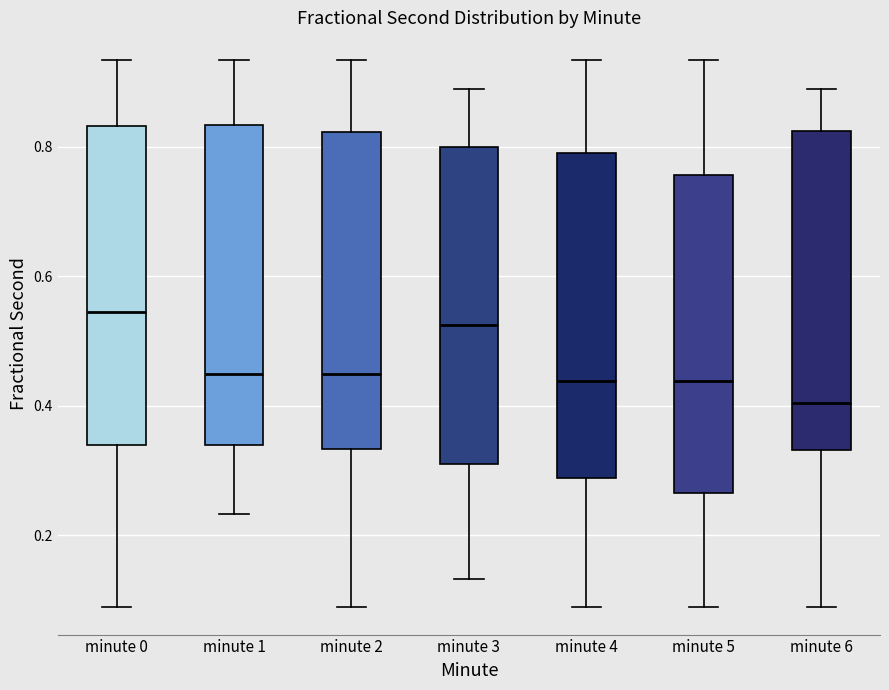

Reading left to right, read every box against the y-axis: the position of its median line, the range the box covers, and the ends of its whiskers. The values are not printed on the chart, so give them approximately, as read against the axis.

minute 0: median 0.54, box 0.34 to 0.84, whiskers 0.08 to 0.94
minute 1: median 0.44, box 0.34 to 0.84, whiskers 0.24 to 0.94
minute 2: median 0.44, box 0.34 to 0.82, whiskers 0.08 to 0.94
minute 3: median 0.52, box 0.32 to 0.80, whiskers 0.14 to 0.88
minute 4: median 0.44, box 0.28 to 0.78, whiskers 0.08 to 0.94
minute 5: median 0.44, box 0.26 to 0.76, whiskers 0.08 to 0.94
minute 6: median 0.40, box 0.34 to 0.82, whiskers 0.08 to 0.88